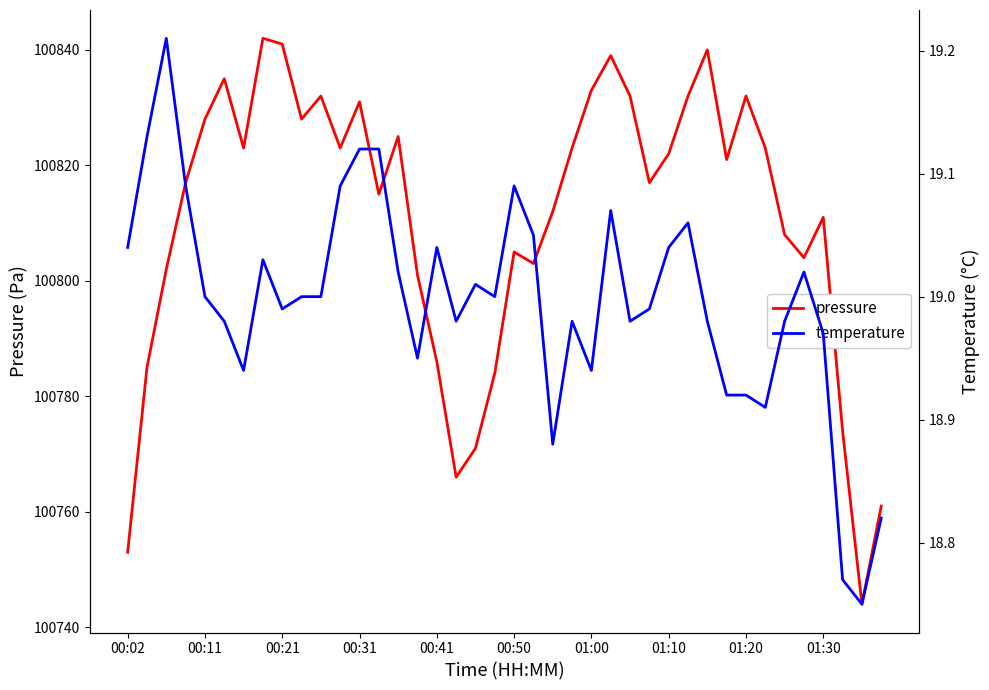

What is the maximum value for pressure?

100842